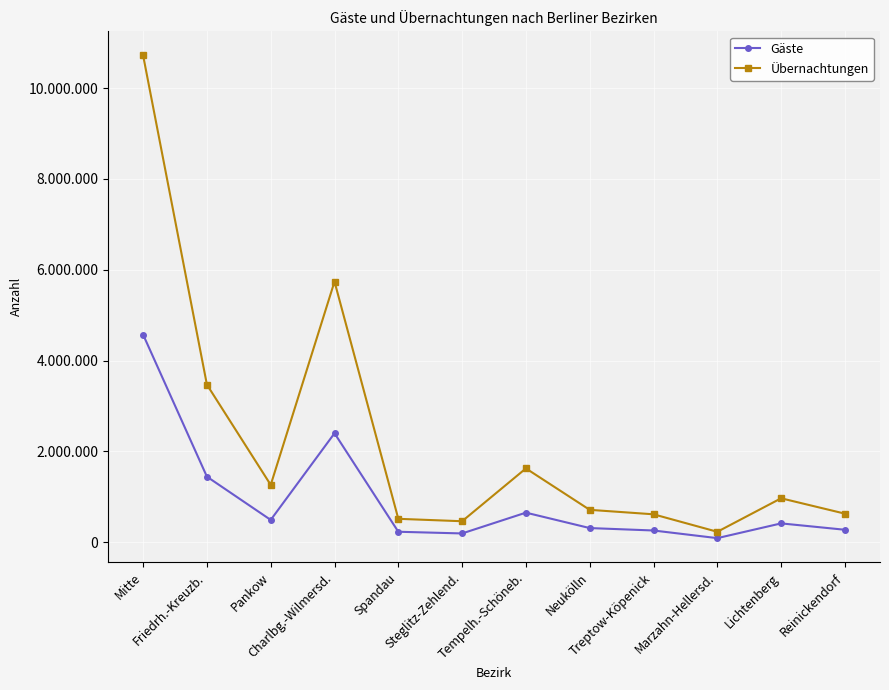

What position from the left is Charlbg.-Wilmersd.?

4